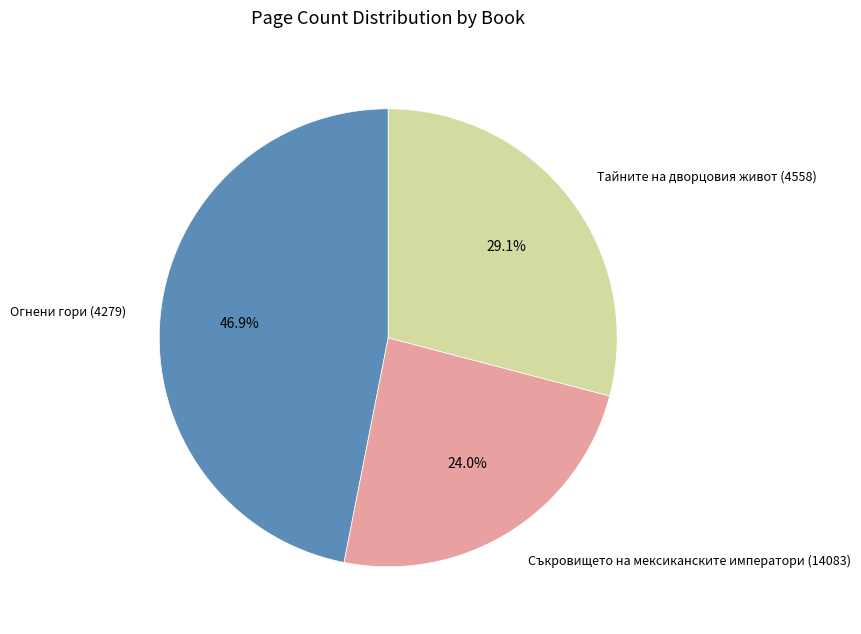

What percentage is the Съкровището на мексиканските императори (14083) slice, to the nearest percent?

24%